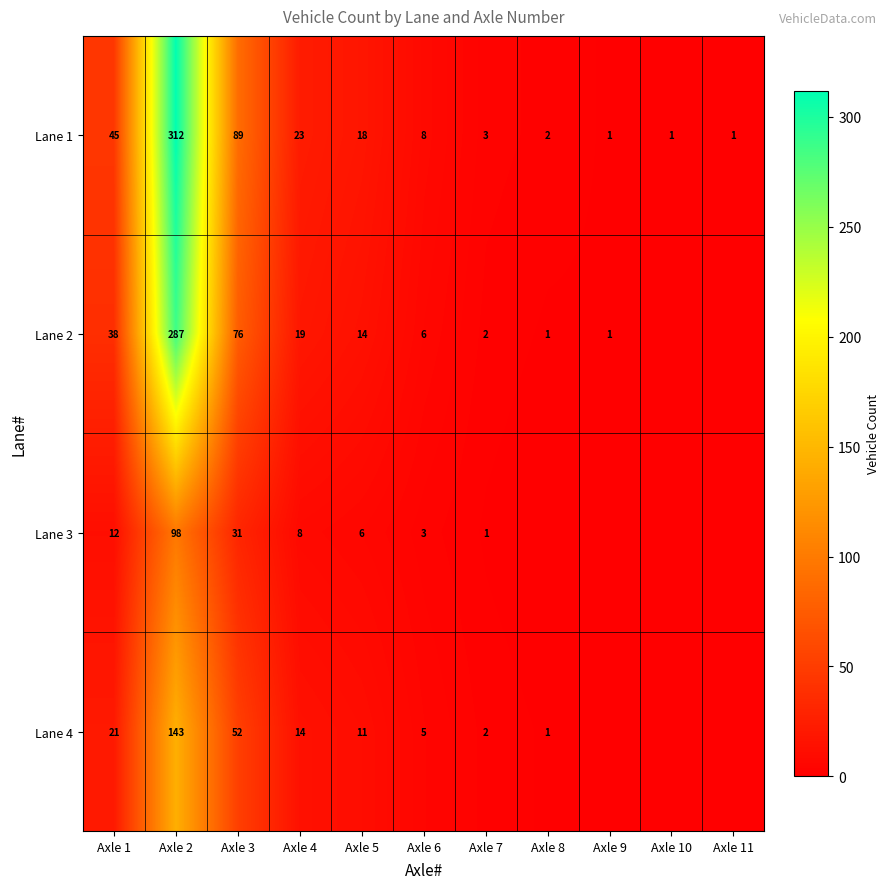

What is the spread (max minus min) of values at Axle 3?

58